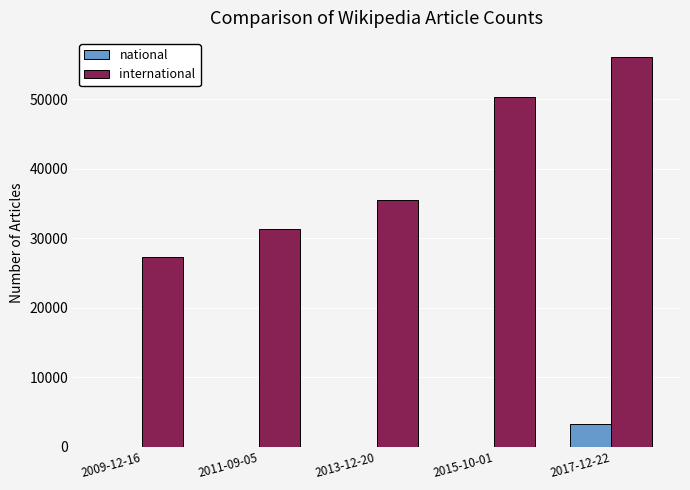

Is the value of international at 2011-09-05 greater than the value of national at 2009-12-16?

Yes